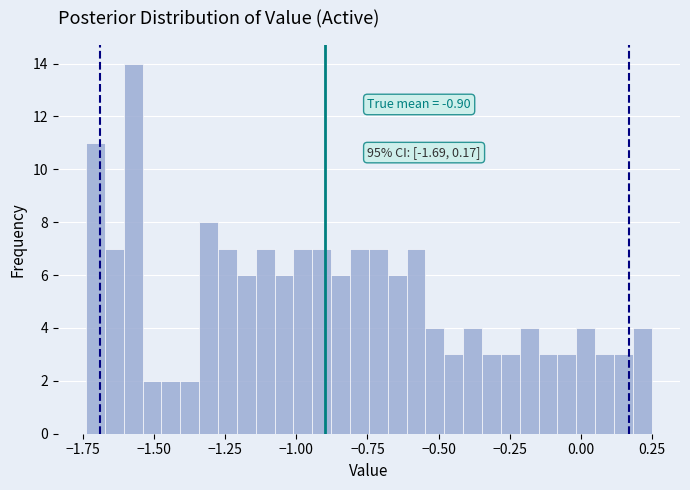

Around what value on the x-axis is the tallest bar? Give the approximate position of its centre, as read against the axis.

-1.55